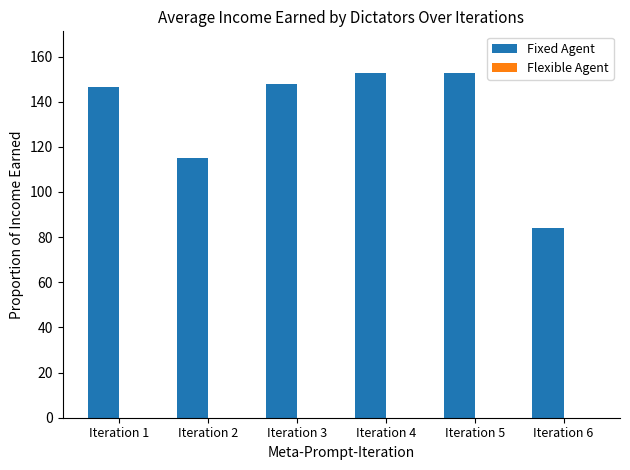

Which series has the largest total across all categories?

Fixed Agent